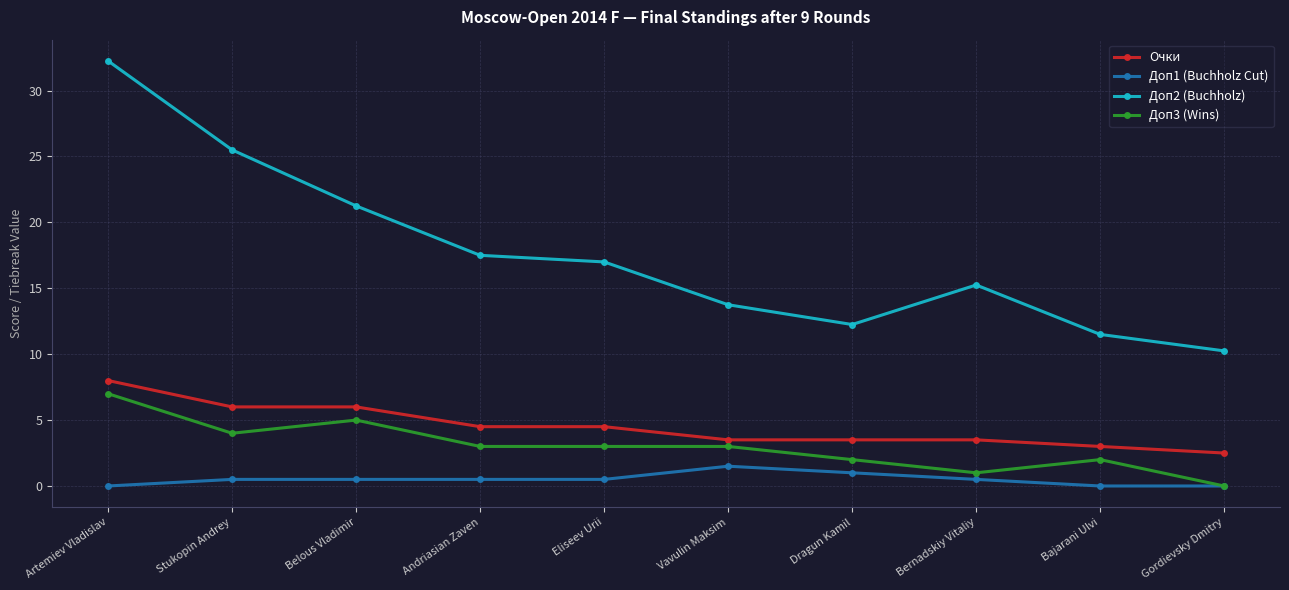

What is the sum of all Доп1 (Buchholz Cut) values?

5.0